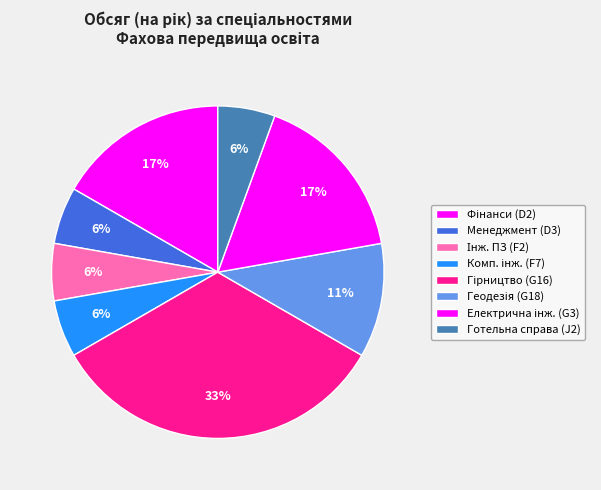

How many segments does this pie chart have?

8